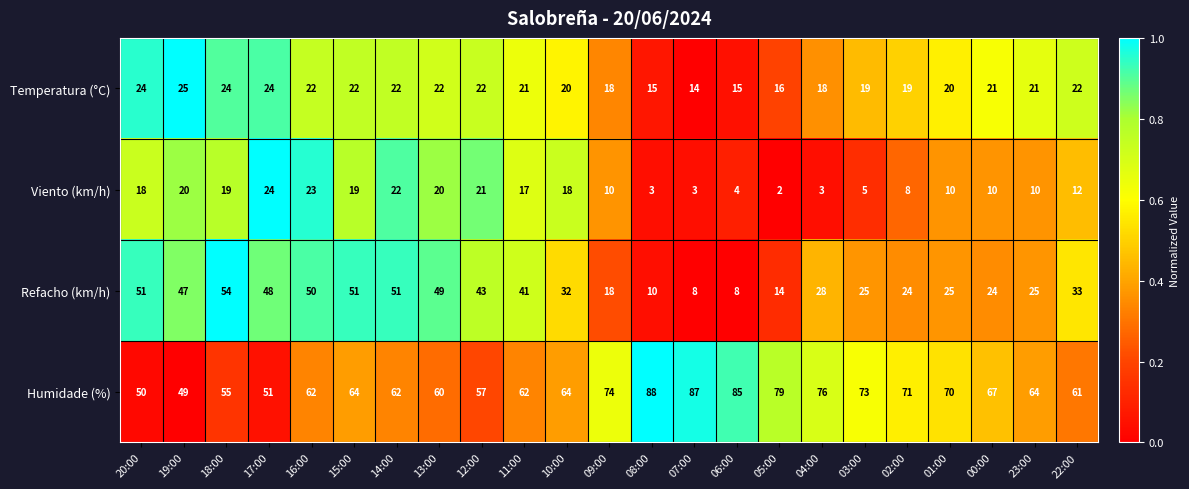

True or false: Temperatura (°C) has a value of 22 at 16:00.

True